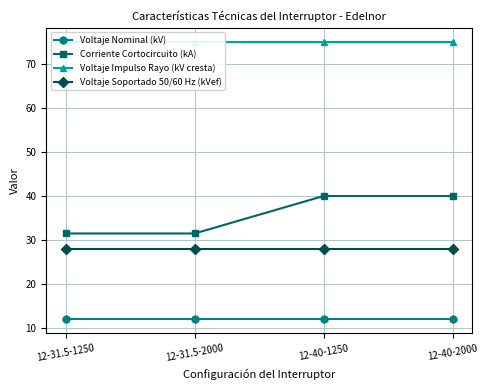

True or false: Voltaje Soportado 50/60 Hz (kVef) has more than 0 interior local peaks.

False